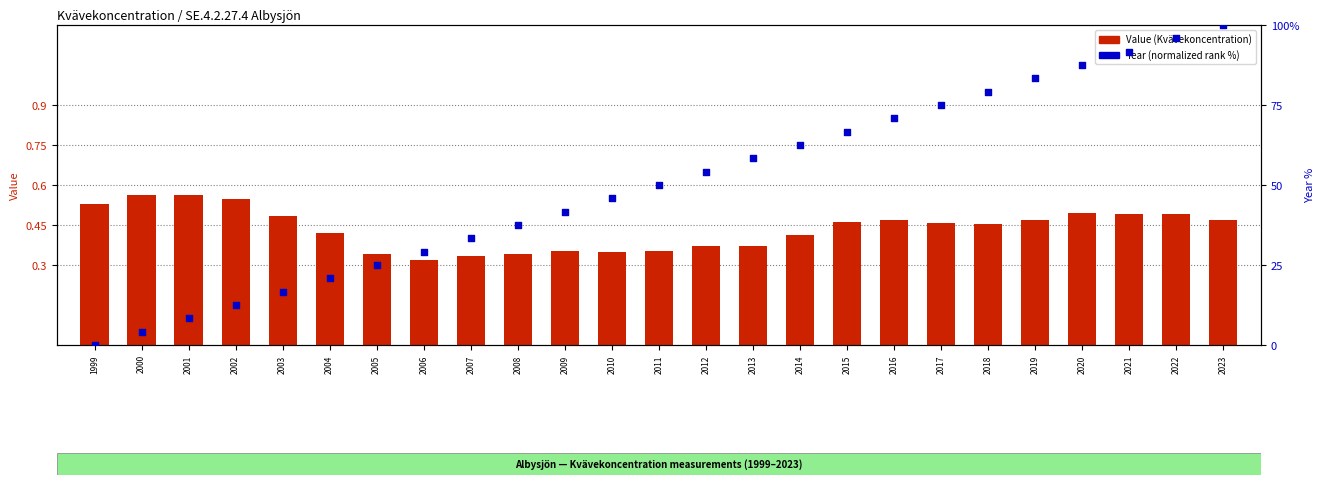

Is the value of Year (normalized %) at 2008 greater than the value of Value (Kvävekoncentration) at 2016?

Yes